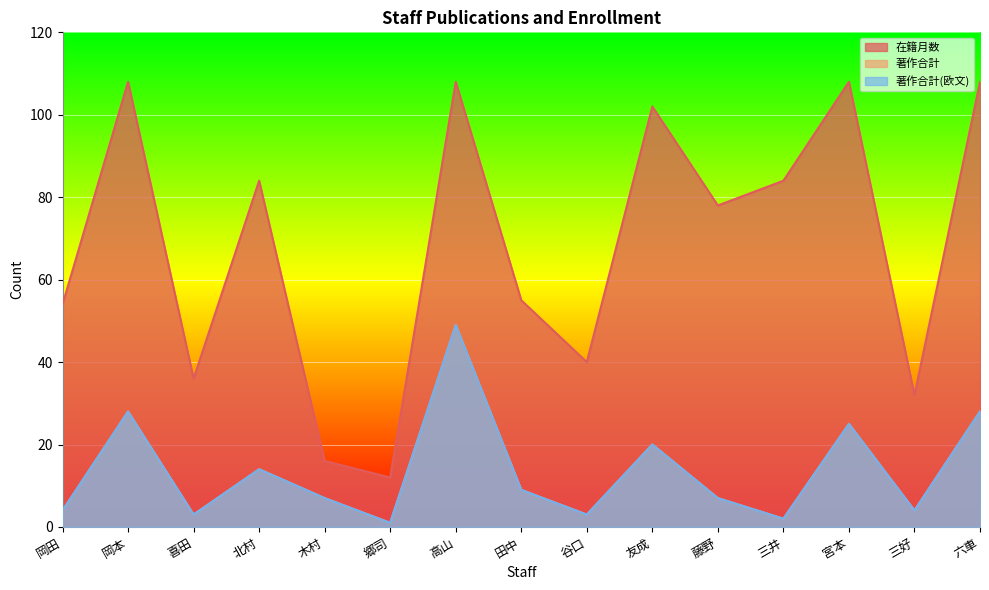

How many data points in 著作合計 are less than 7?

6